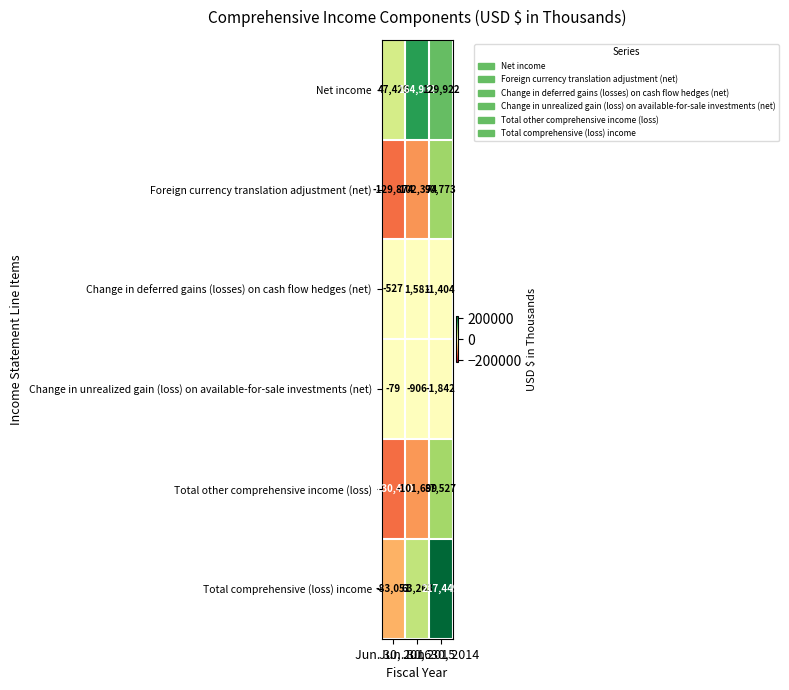

Which series has the widest spread of values?

Total comprehensive (loss) income